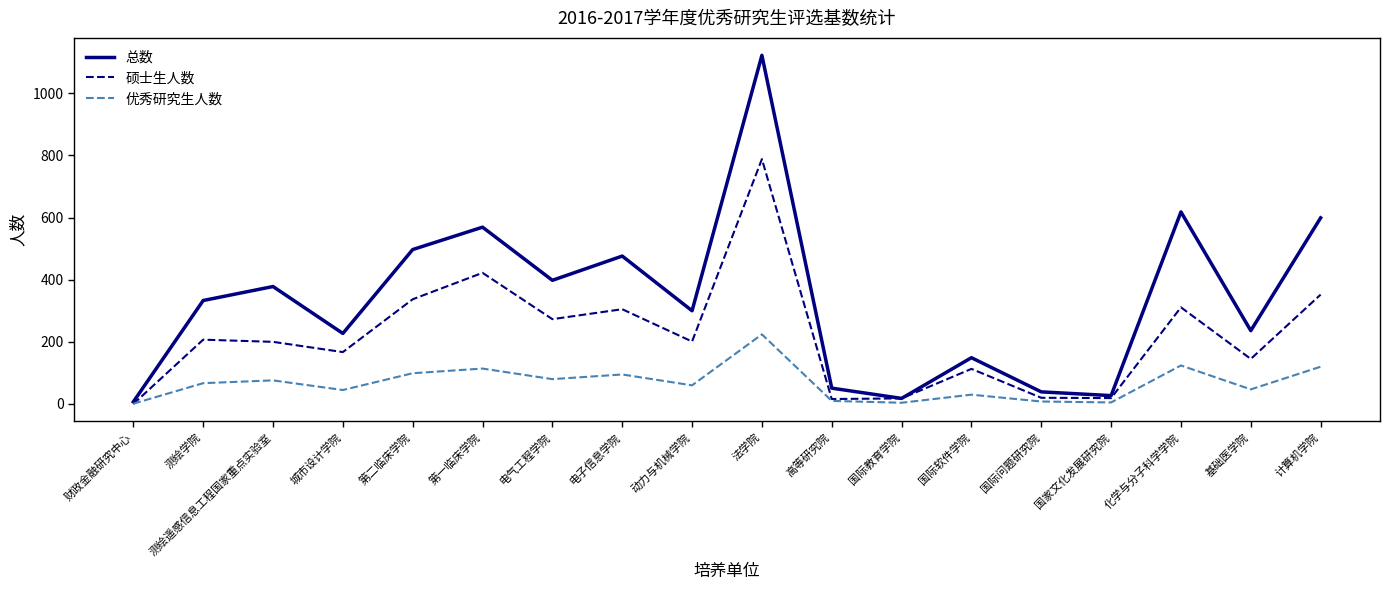

What is the highest value of the 总数 series?

1122